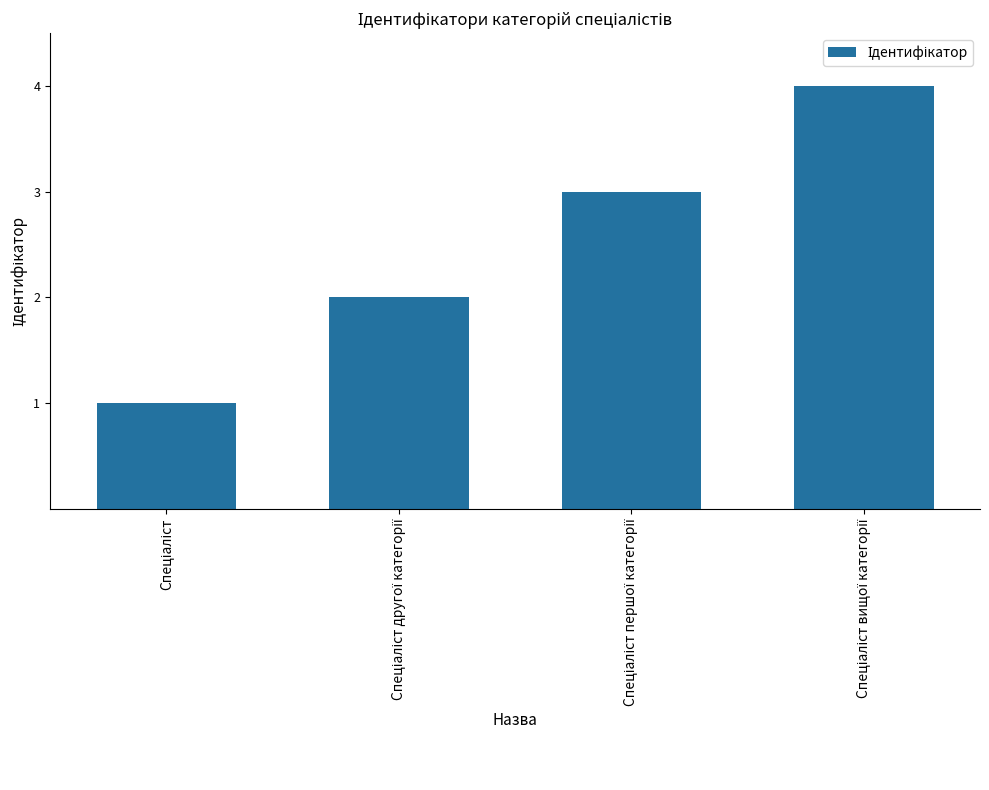

How many bars are there in total?

4